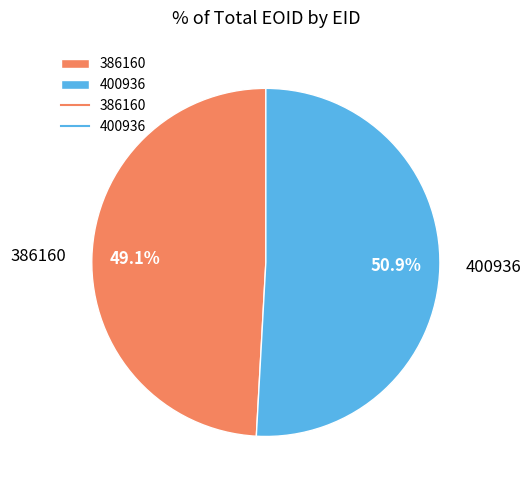

How much of the chart is everything except 386160?

50.9%